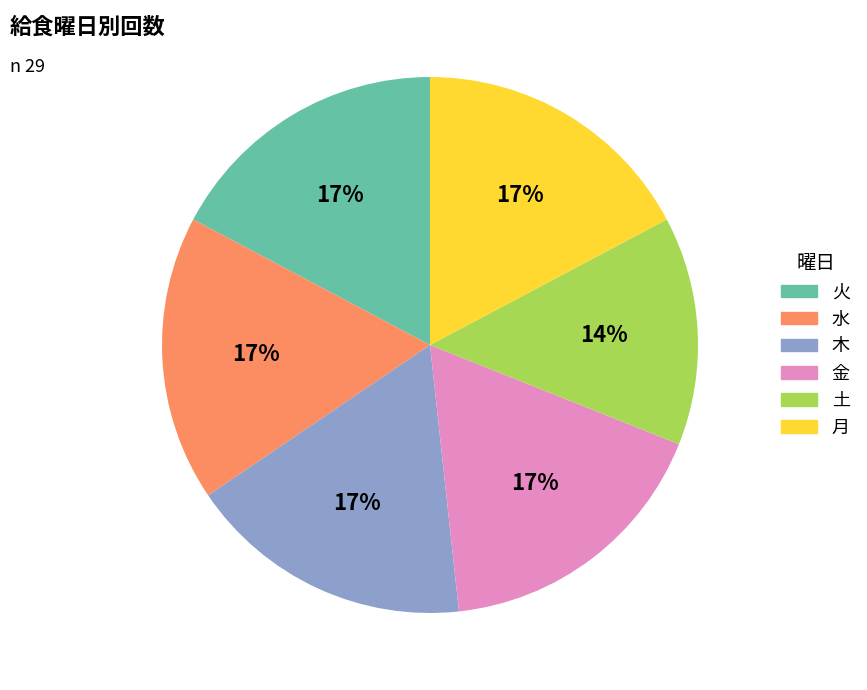

To the nearest percent, what percentage of the pie is 水?

17%